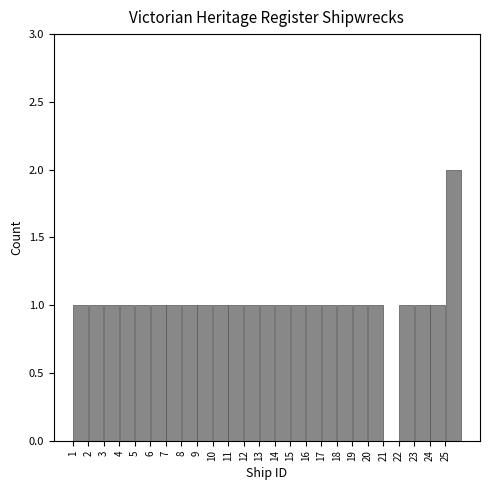

Reading left to right, list every bar in this chart as the range it spans on the x-axis followed by its height. The values are not printed on the chart, so give them approximately, as read against the axis.

1 to 2: 1
2 to 3: 1
3 to 4: 1
4 to 5: 1
5 to 6: 1
6 to 7: 1
7 to 8: 1
8 to 9: 1
9 to 10: 1
10 to 11: 1
11 to 12: 1
12 to 13: 1
13 to 14: 1
14 to 15: 1
15 to 16: 1
16 to 17: 1
17 to 18: 1
18 to 19: 1
19 to 20: 1
20 to 21: 1
21 to 22: 0
22 to 23: 1
23 to 24: 1
24 to 25: 1
25 to 26: 2